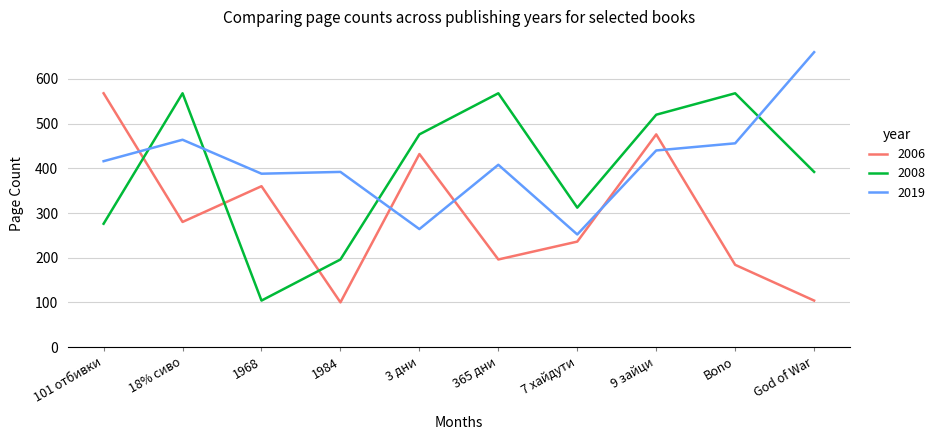

What is the total value across all series at 365 дни?

1172